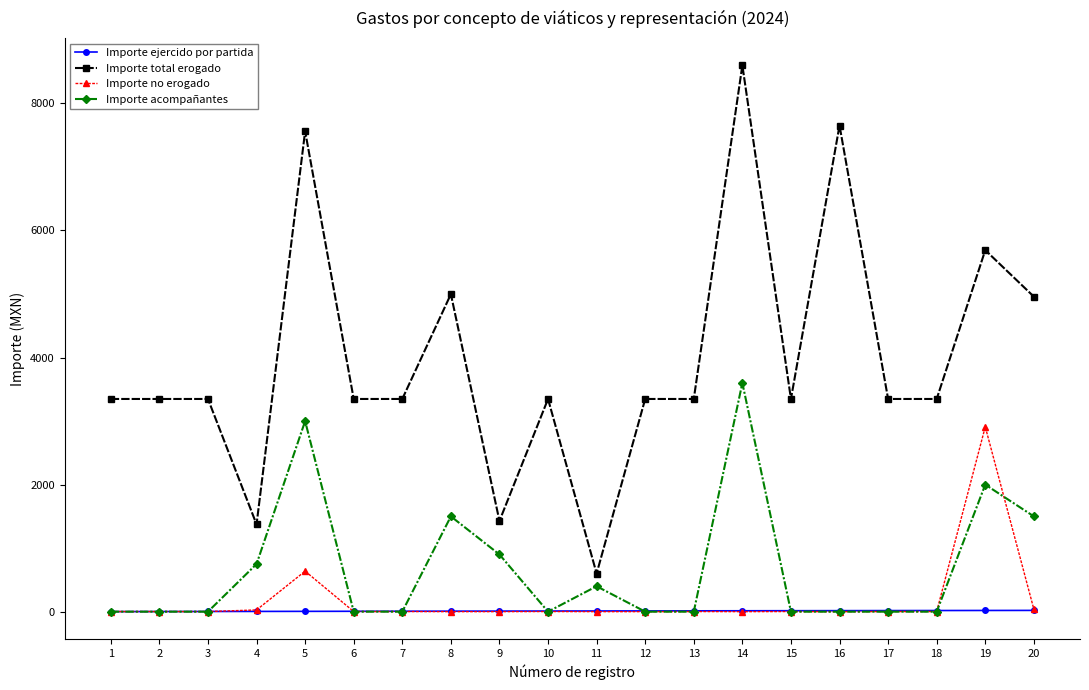

True or false: Importe no erogado and Importe total erogado cross at least once.

False